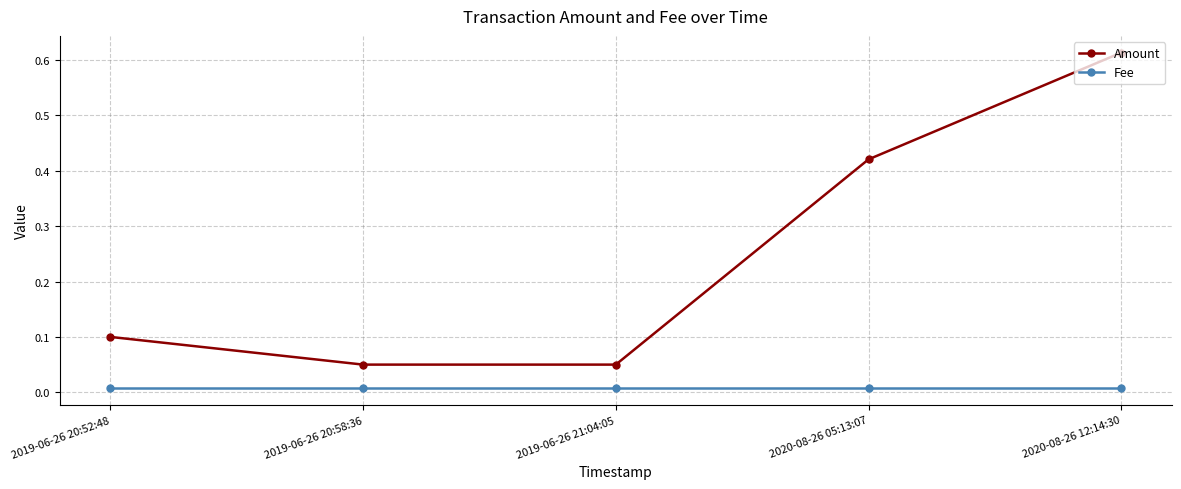

Which series changed the most between 2019-06-26 20:58:36 and 2020-08-26 05:13:07?

Amount